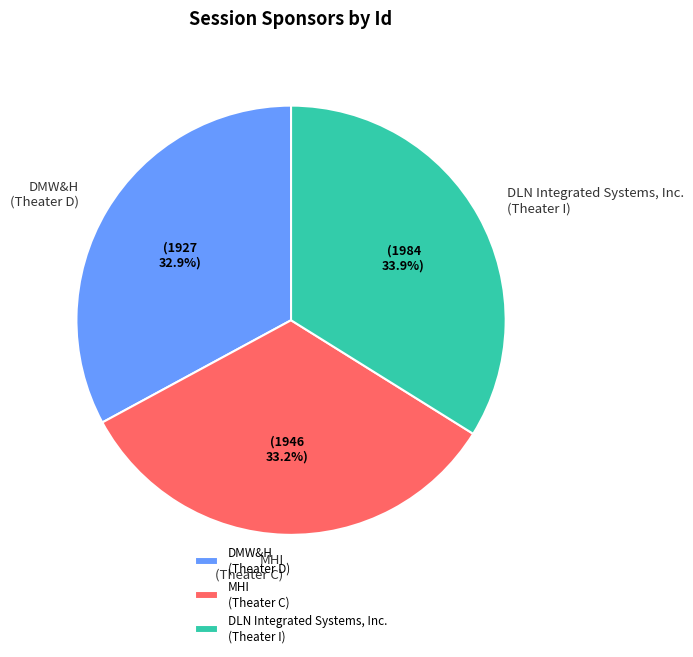

Do DLN Integrated Systems, Inc. (Theater I) and MHI (Theater C) together represent more than half of the pie?

Yes